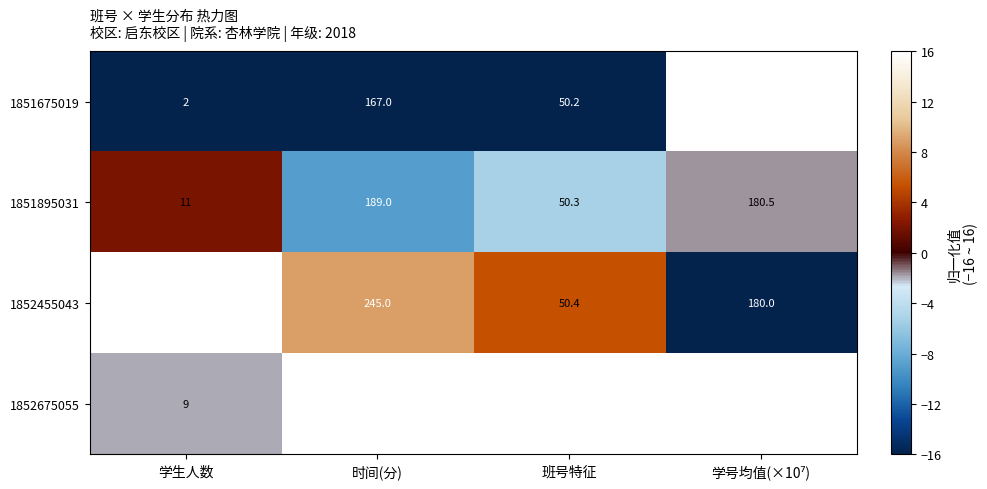

Which series has the widest spread of values?

1852675055